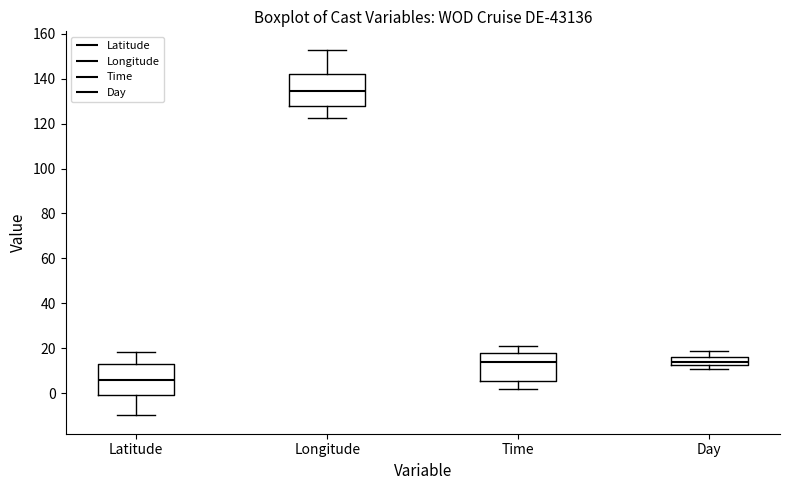

Reading left to right, transcribe this box plot: for each box, give where its median line is, the range the box spans, and where its two whiskers end, as read against the y-axis. The values are not printed on the chart, so give them approximately, as read against the axis.

Latitude: median 6, box 0 to 14, whiskers -10 to 18
Longitude: median 134, box 128 to 142, whiskers 122 to 152
Time: median 14, box 6 to 18, whiskers 2 to 22
Day: median 14, box 12 to 16, whiskers 12 (just below the box's lower edge) to 20